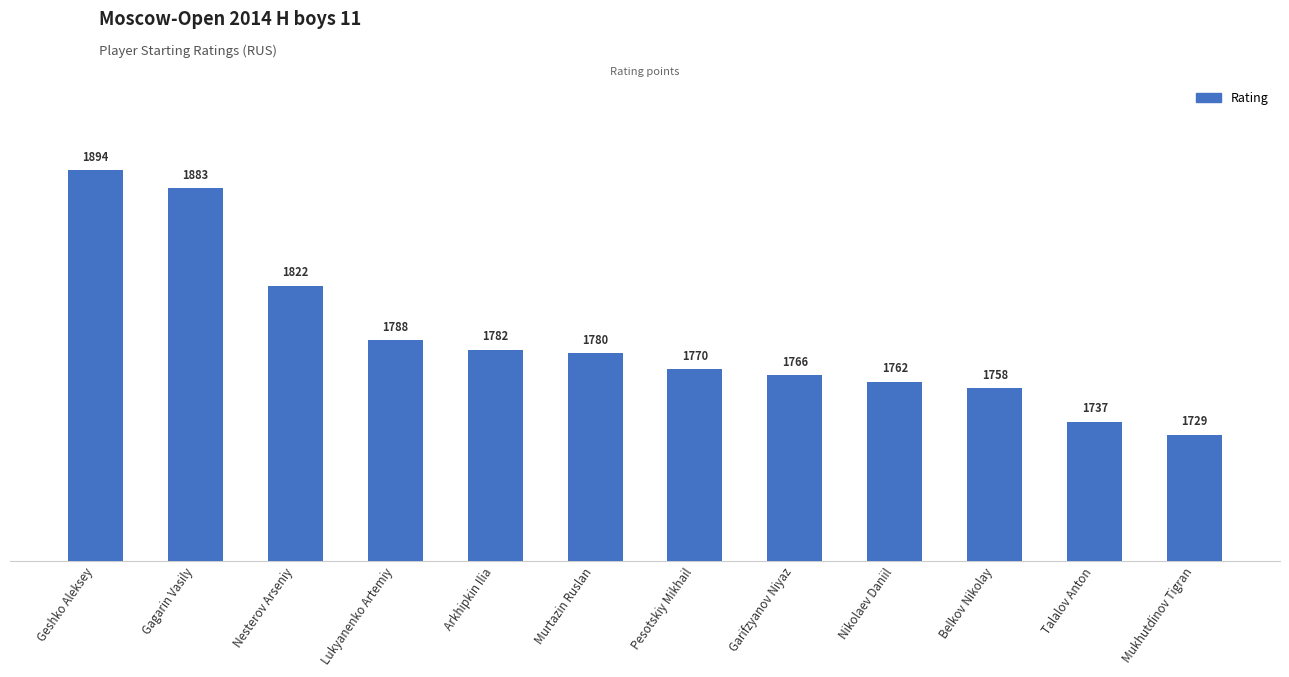

True or false: the data shows 1788 at Lukyanenko Artemiy.

True